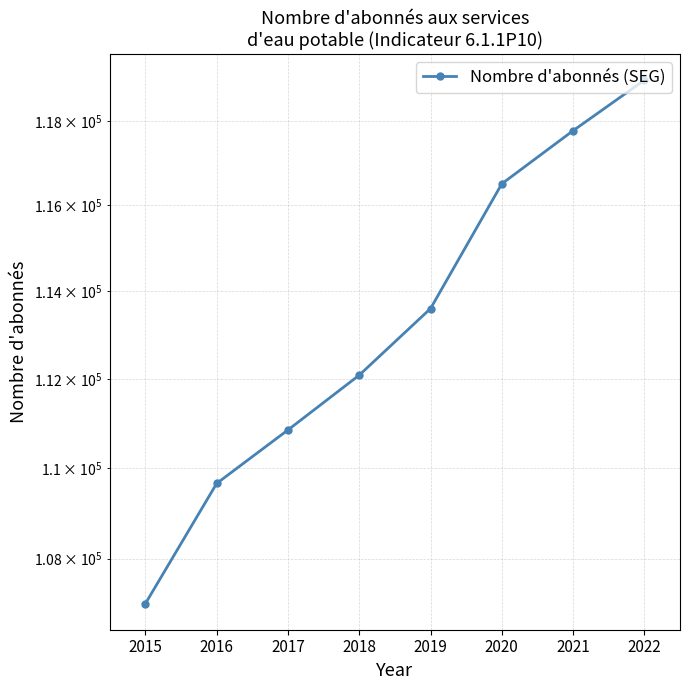

What is the average value?

113308